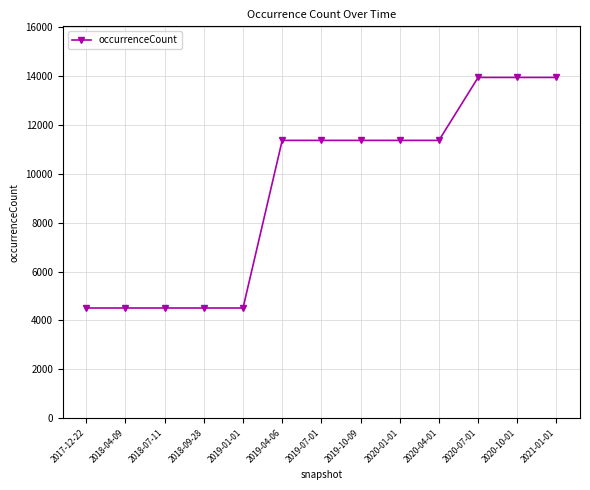

What is the sum of all values?

121244